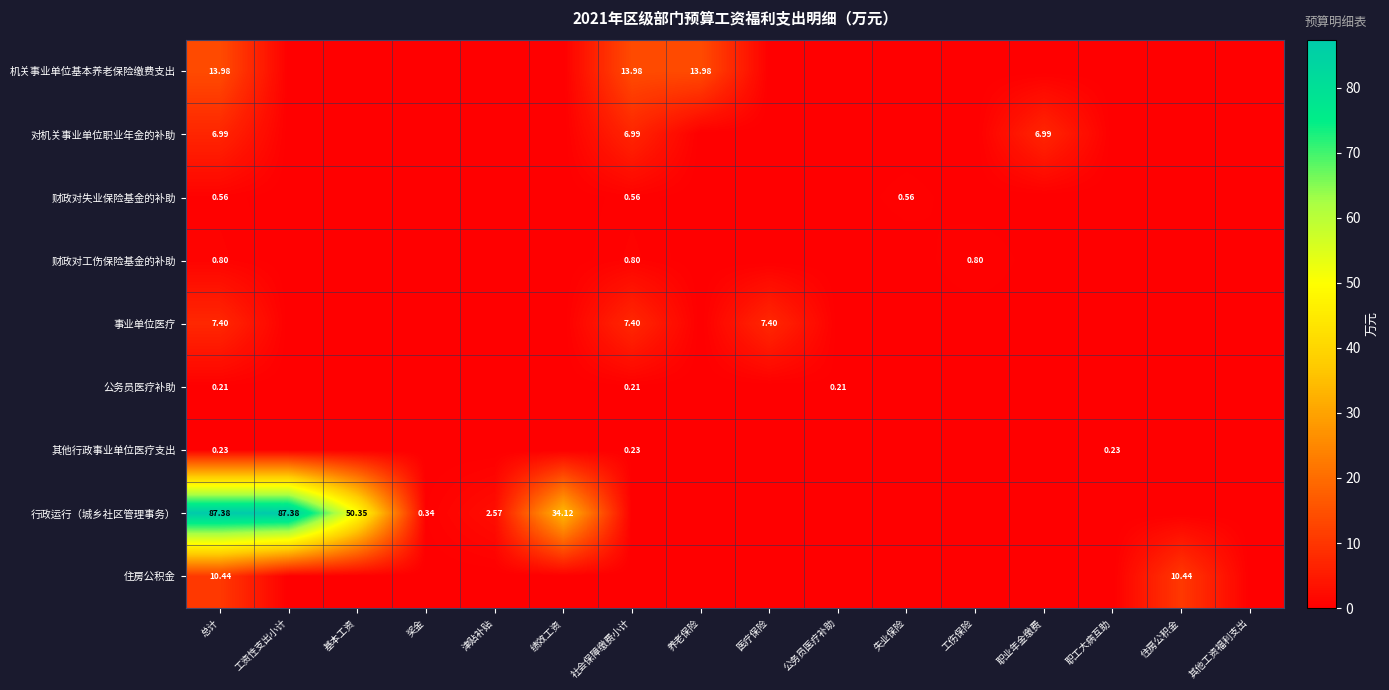

List the series in order of their peak value, lowest first.

公务员医疗补助, 其他行政事业单位医疗支出, 财政对失业保险基金的补助, 财政对工伤保险基金的补助, 对机关事业单位职业年金的补助, 事业单位医疗, 住房公积金, 机关事业单位基本养老保险缴费支出, 行政运行（城乡社区管理事务）